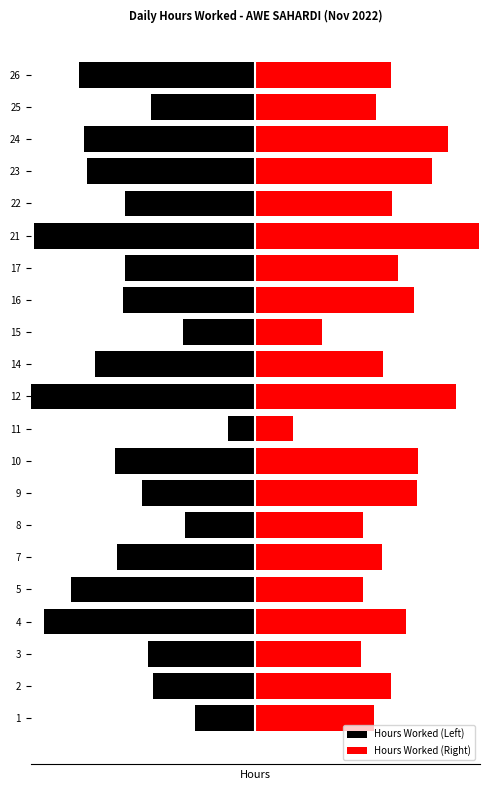

How many groups of bars are there?

21